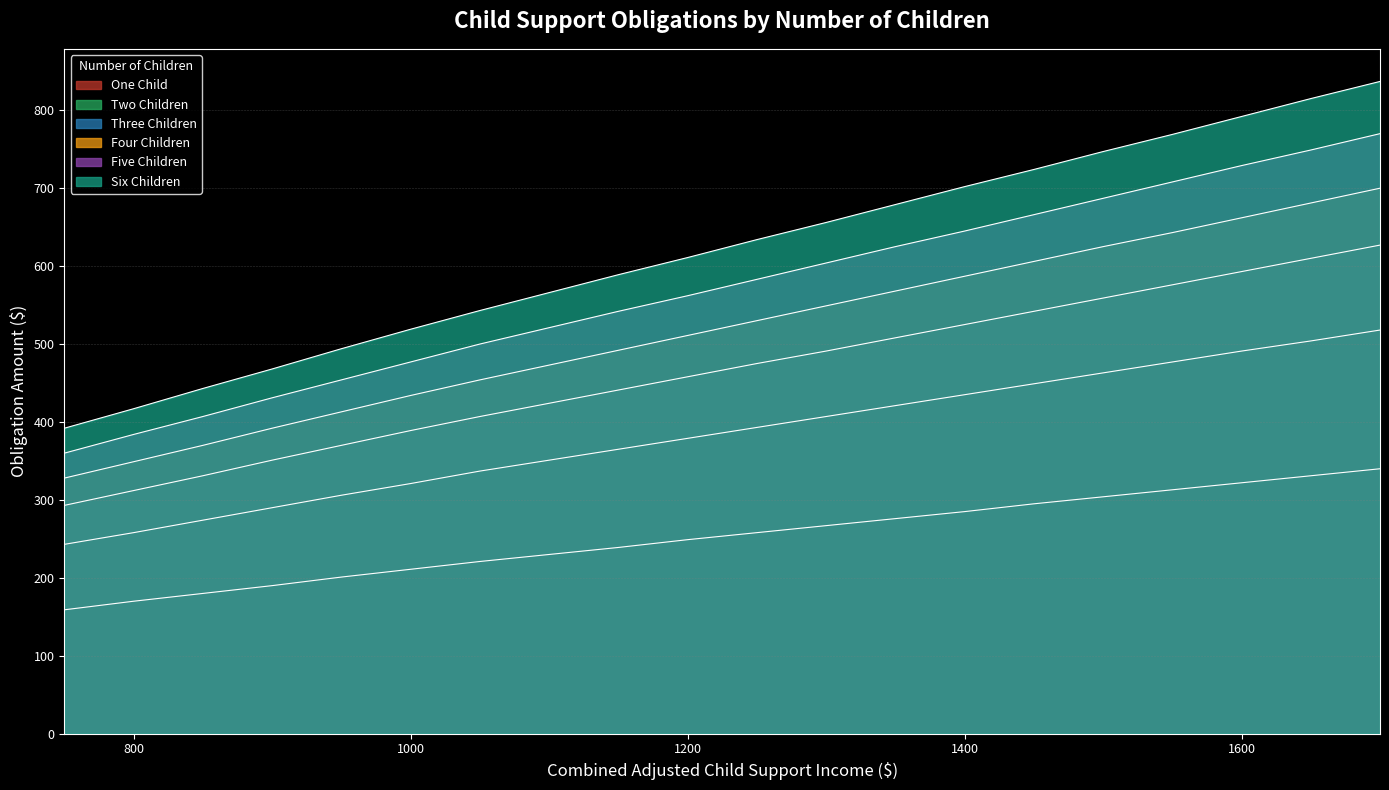

What is the total value across all series at 1200?

2770